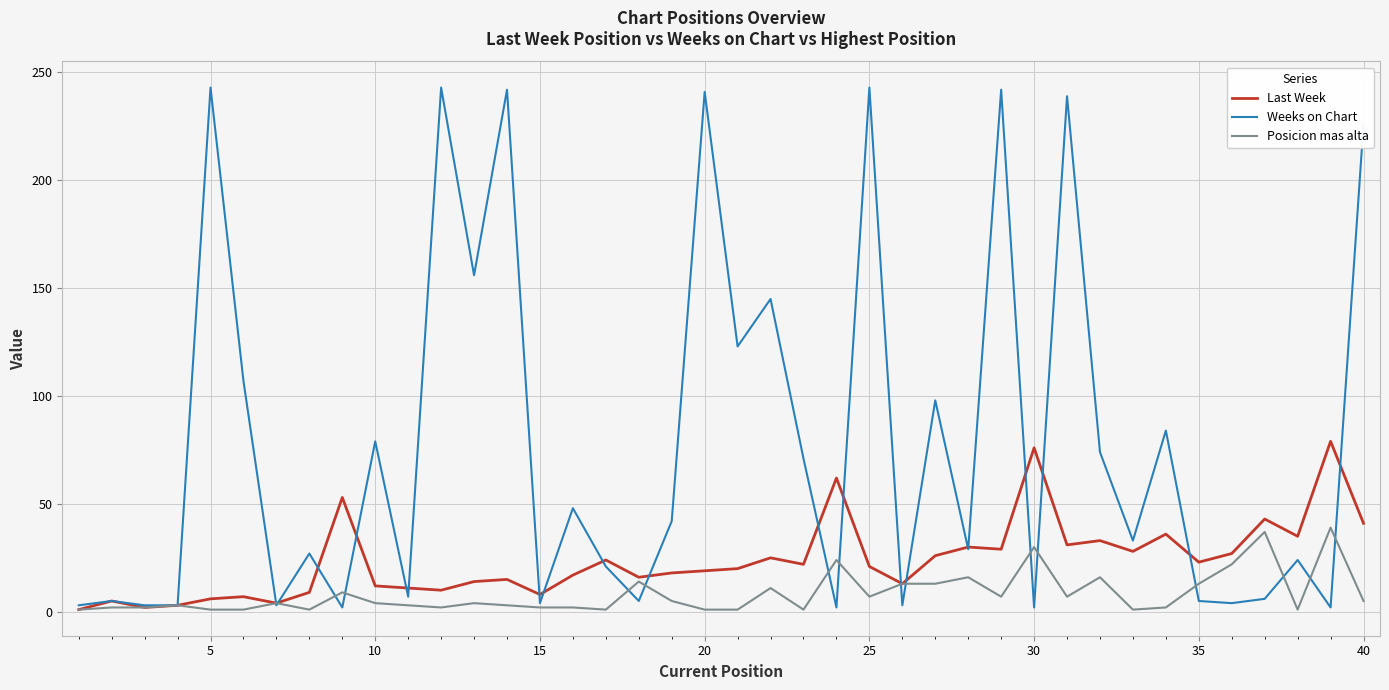

What is the difference between the maximum and minimum values in the Weeks on Chart series?

241